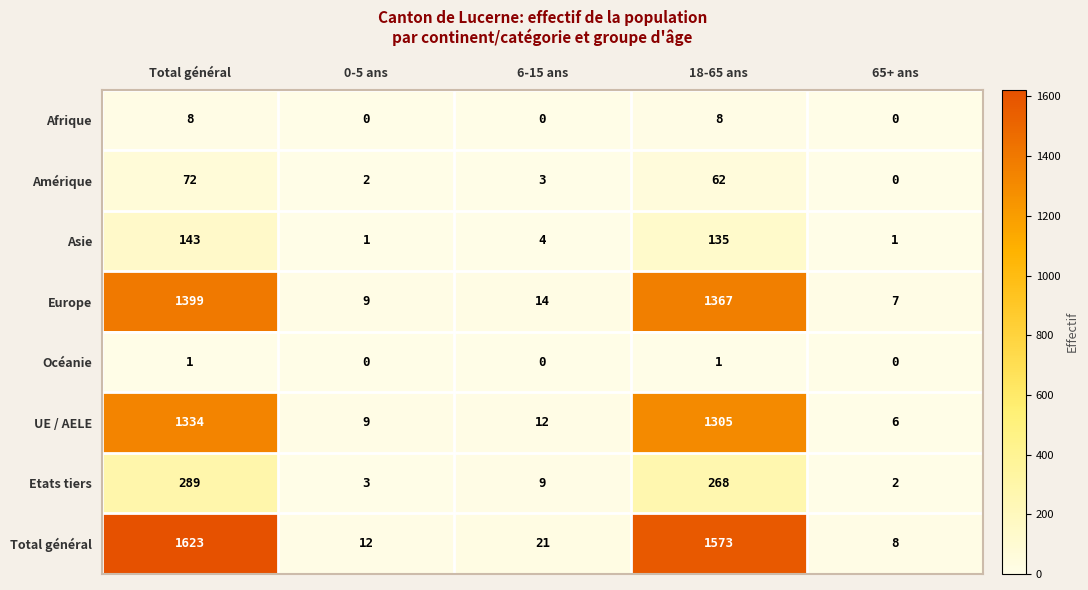

What is the difference between the second highest and second lowest values in the Etats tiers series?

265